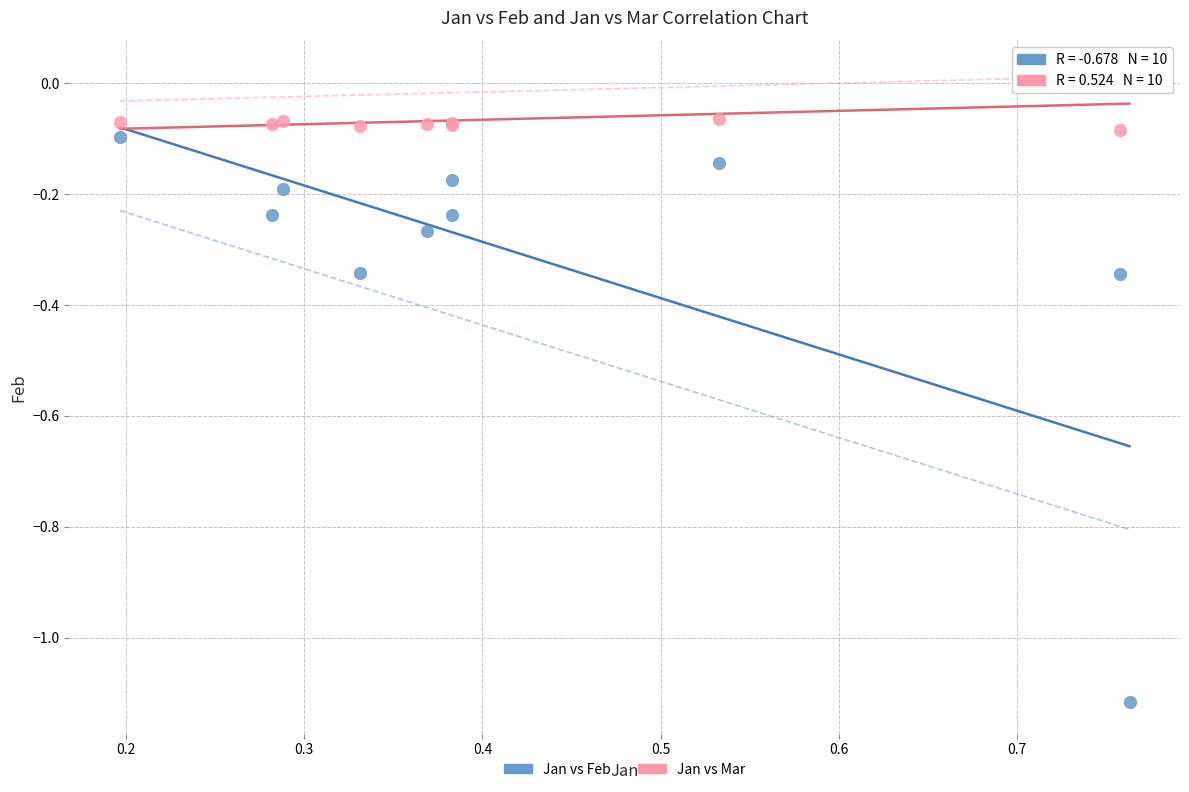

What is the X range (max minus min) for the scatter plot?

0.6